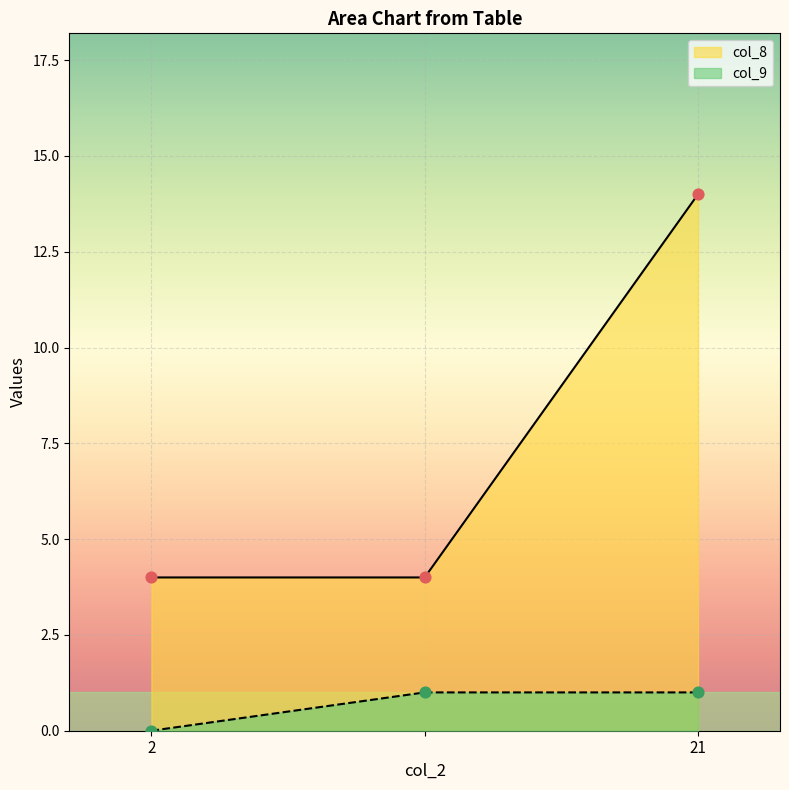

Which series contains the highest Y value?

col_8